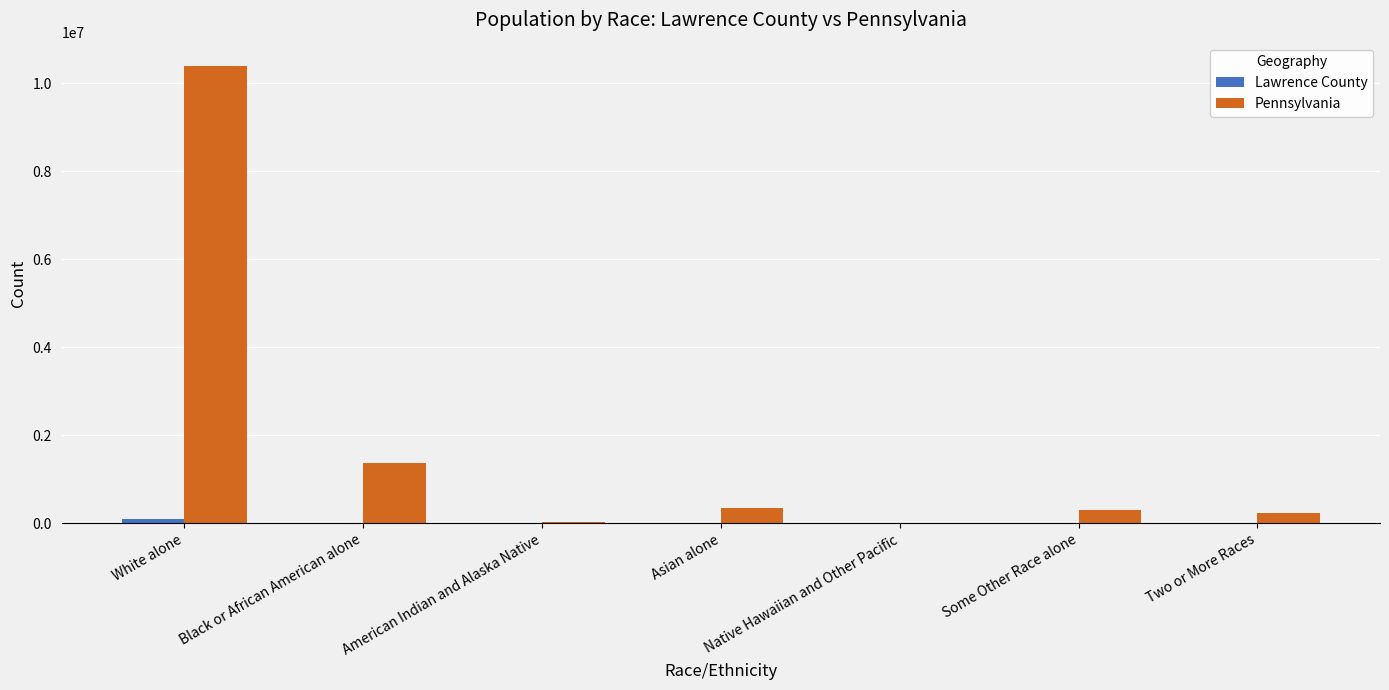

How many data points does each series have?

7